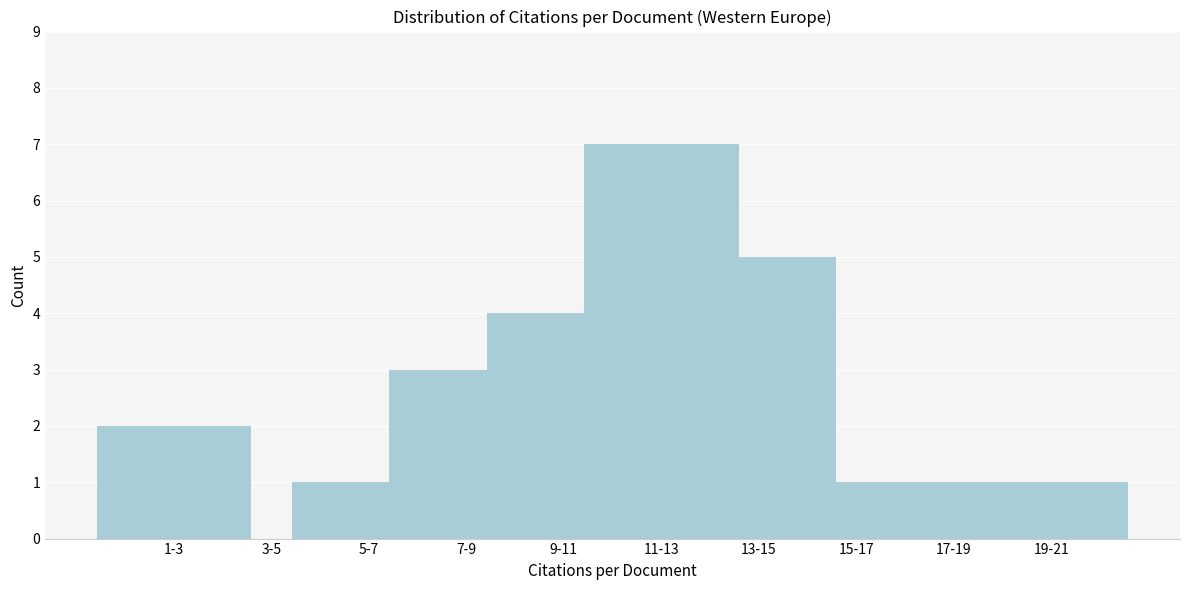

Reading right to left, transcribe all the data shown in this chart.

19-21=1	17-19=1	15-17=1	13-15=5	11-13=7	9-11=4	7-9=3	5-7=1	3-5=0	1-3=2